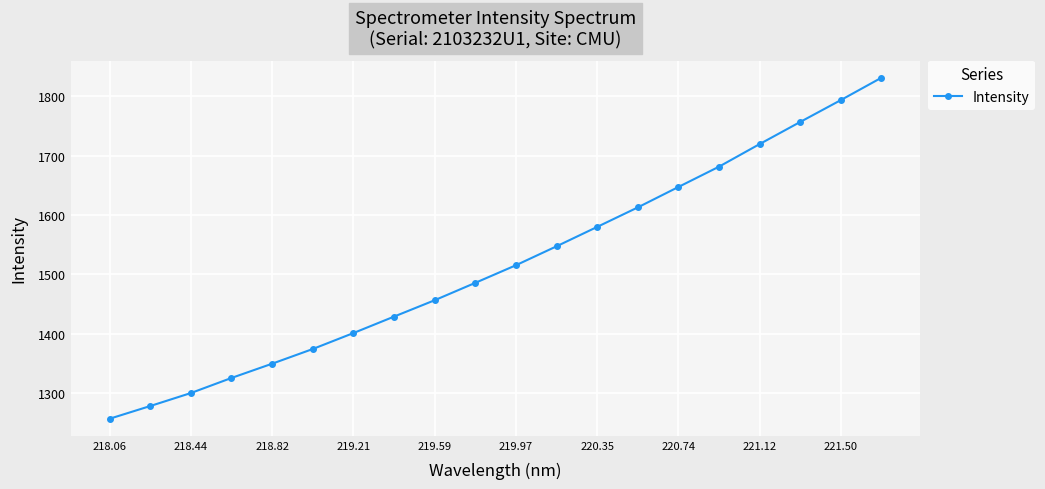

What is the maximum value shown in the chart?

1831.4